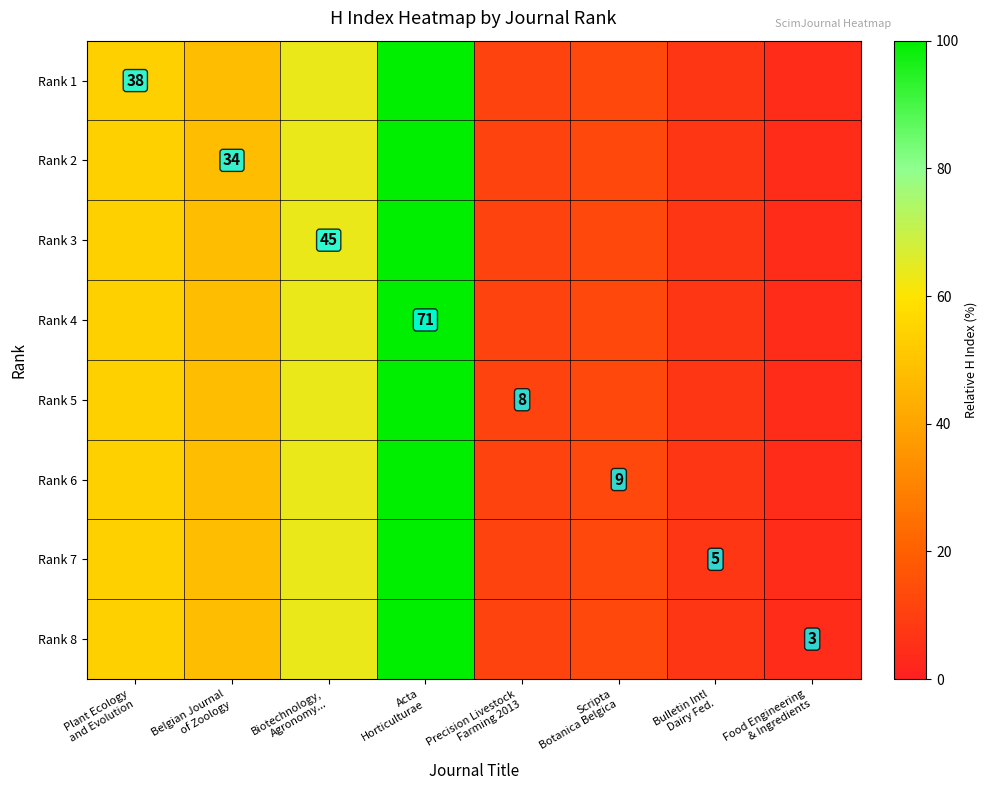

What is the difference between the Rank 4 values at Belgian Journal of Zoology and Precision Livestock Farming 2013?

36.6